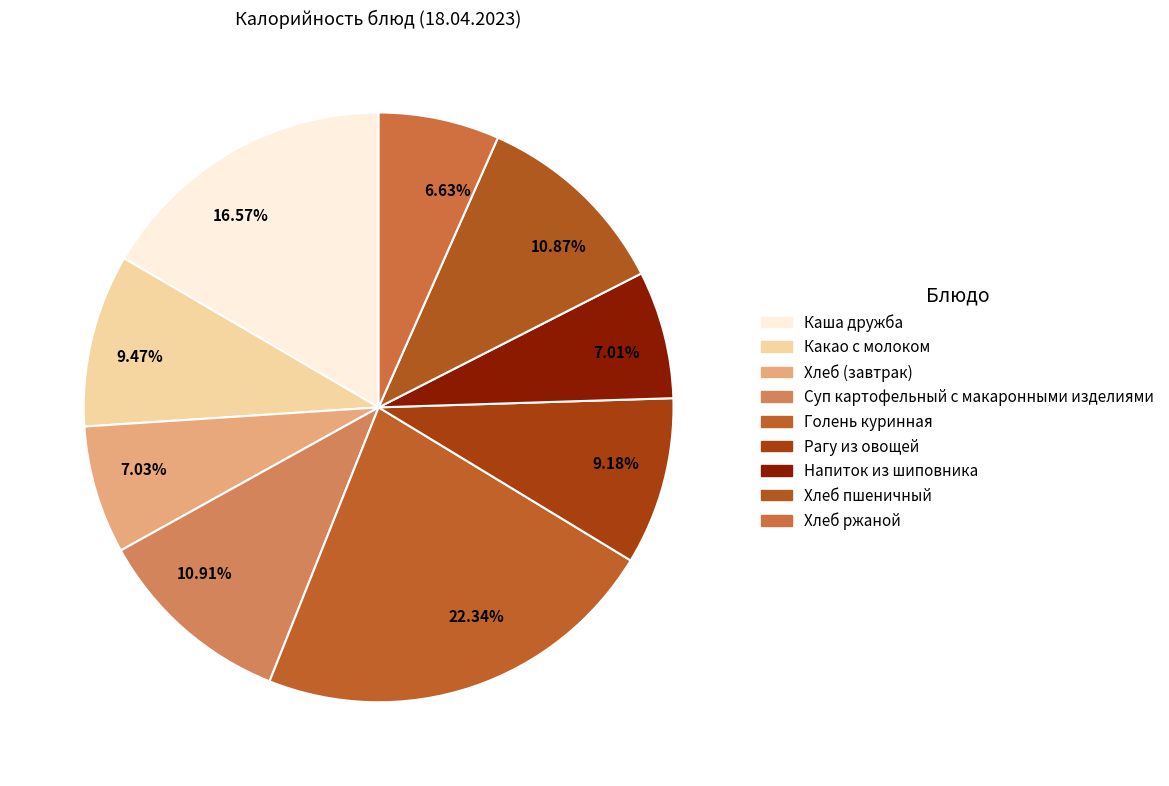

Approximately how many times larger is the value at 7.01% compared to 10.91%?

0.6